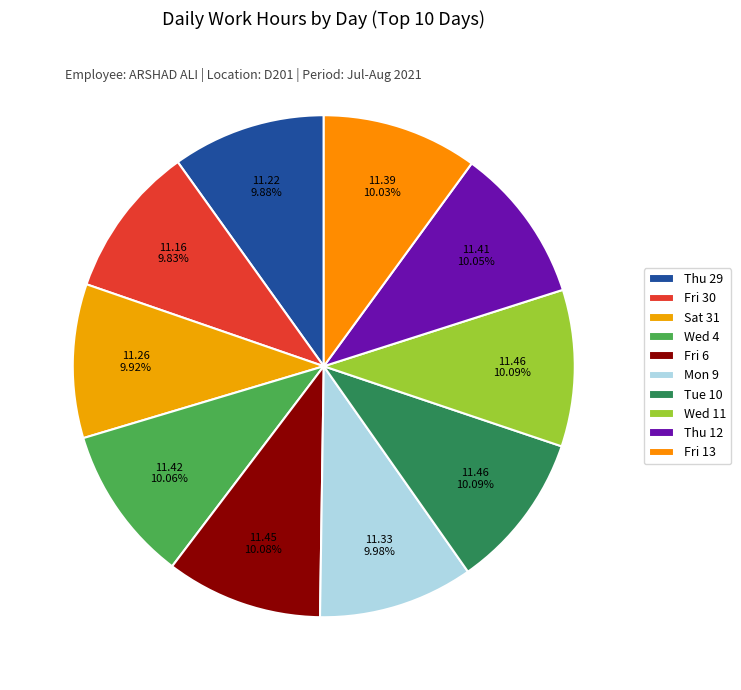

Count the number of slices in the pie.

10